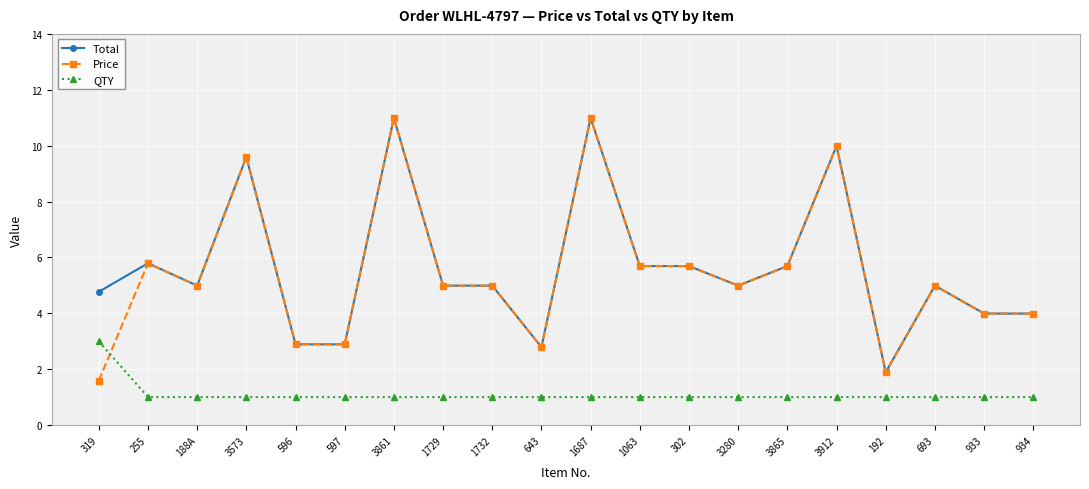

What position from the left is 3573?

4